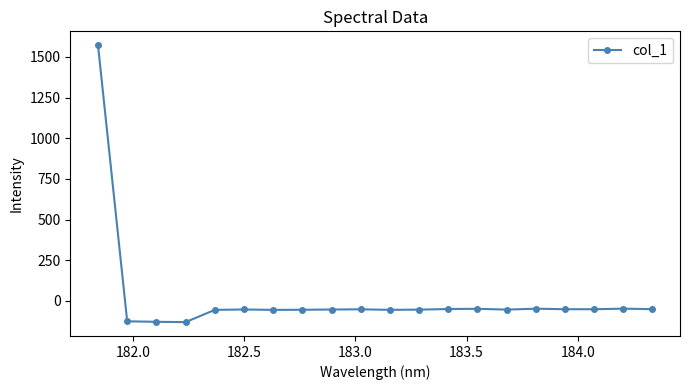

What is the maximum value shown in the chart?

1572.0